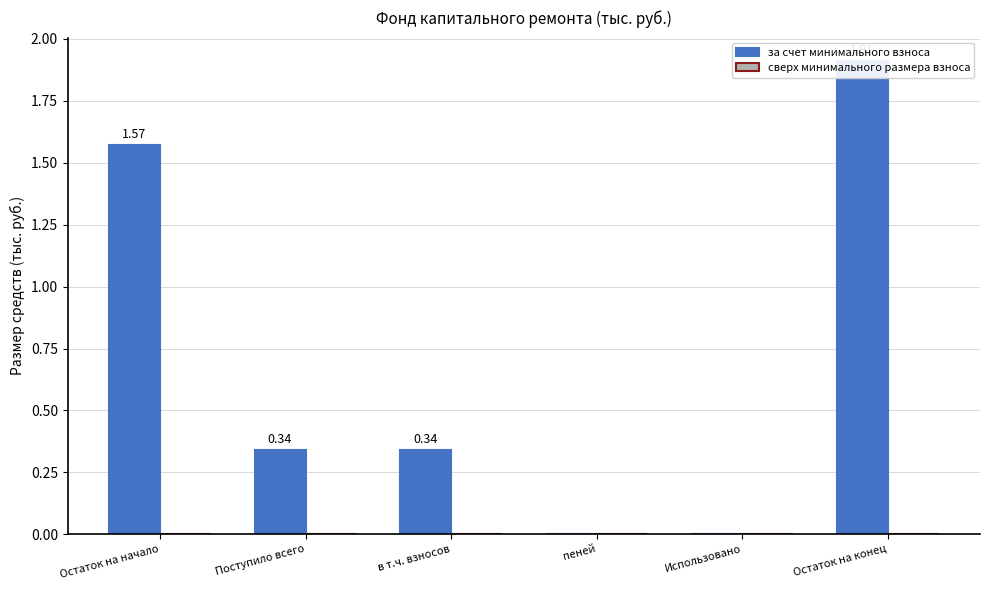

Reading right to left, list all the values displayed in this chart.

за счет минимального взноса: Остаток на конец=1.9	Использовано=0.0	пеней=0.0	в т.ч. взносов=0.3	Поступило всего=0.3	Остаток на начало=1.6
сверх минимального размера взноса: Остаток на конец=0.0	Использовано=0.0	пеней=0.0	в т.ч. взносов=0.0	Поступило всего=0.0	Остаток на начало=0.0